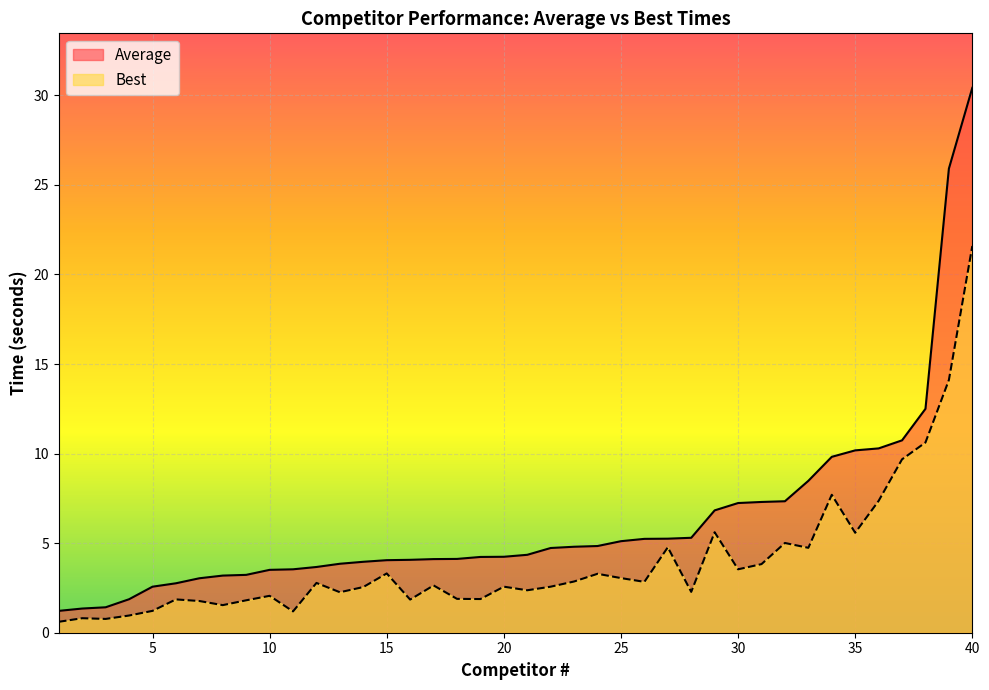

At which label does Best reach its peak?

40